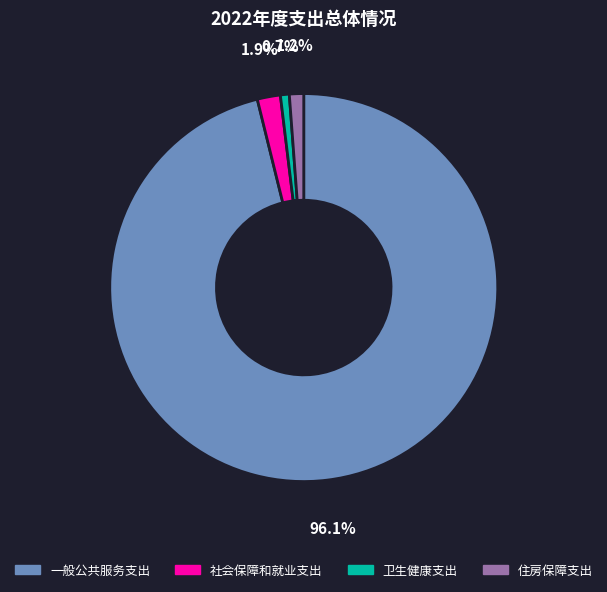

What is the largest slice in the pie chart?

一般公共服务支出